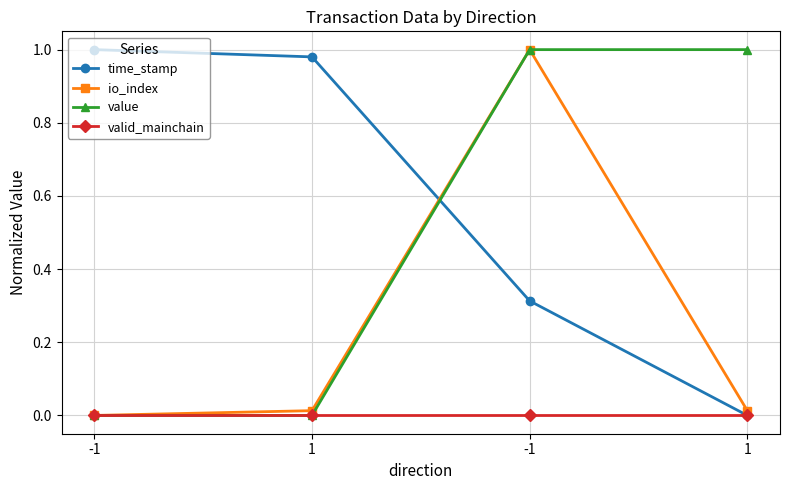

Is it true that value equals 1.8 at 1?

False